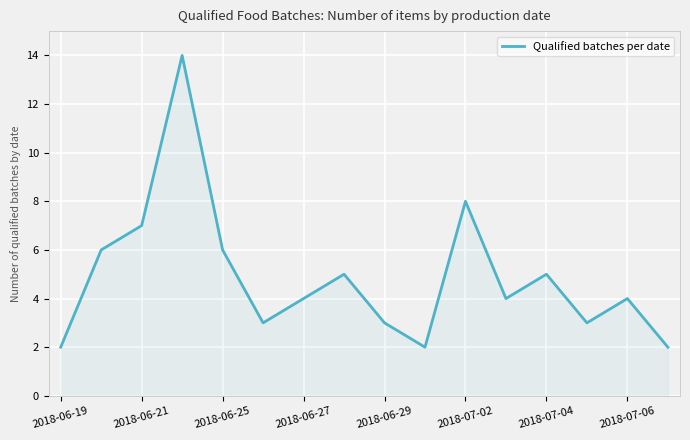

Reading left to right, extract all data points from this chart.

2	6	7	14	6	3	4	5	3	2	8	4	5	3	4	2